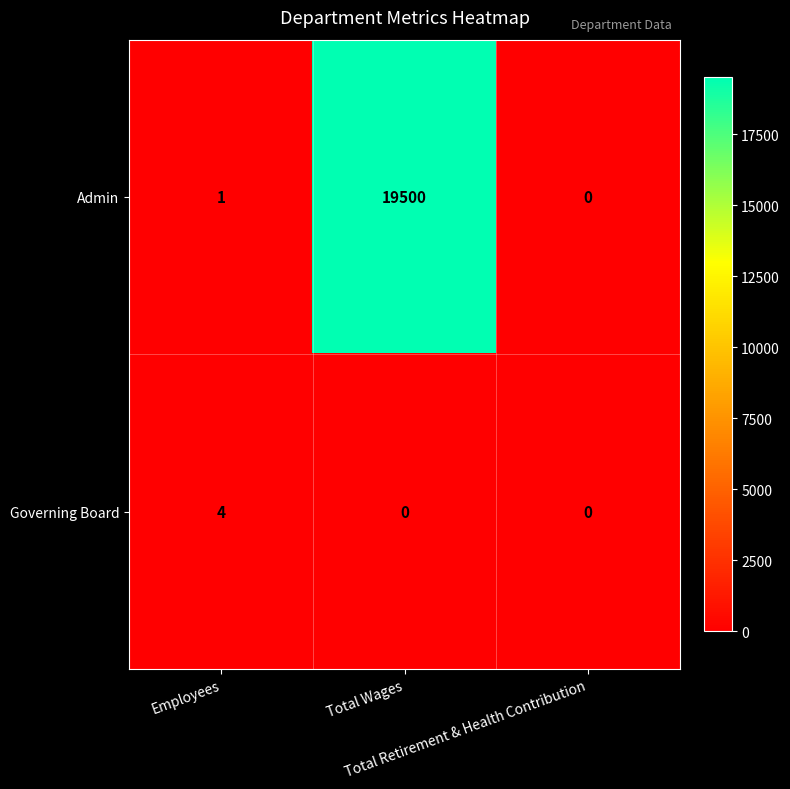

What is the maximum value shown in the chart?

19500